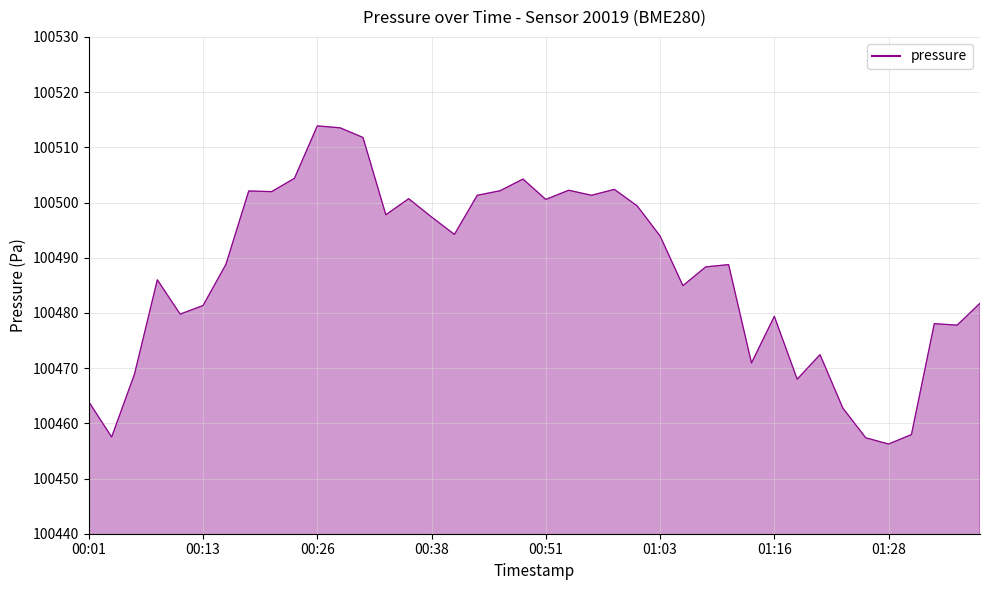

How many lines are shown in the chart?

1